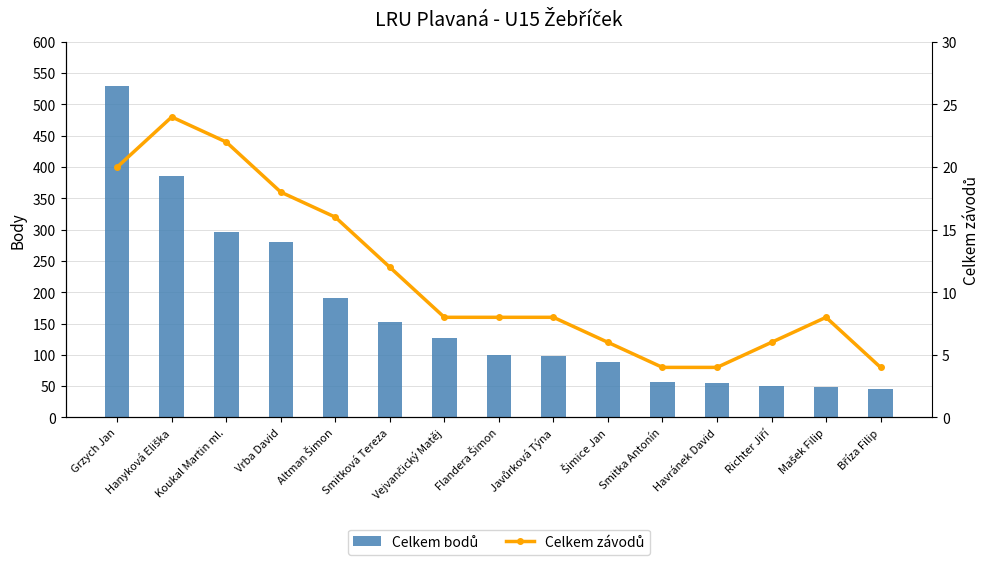

Which label corresponds to the smallest value in the chart?

Smitka Antonín